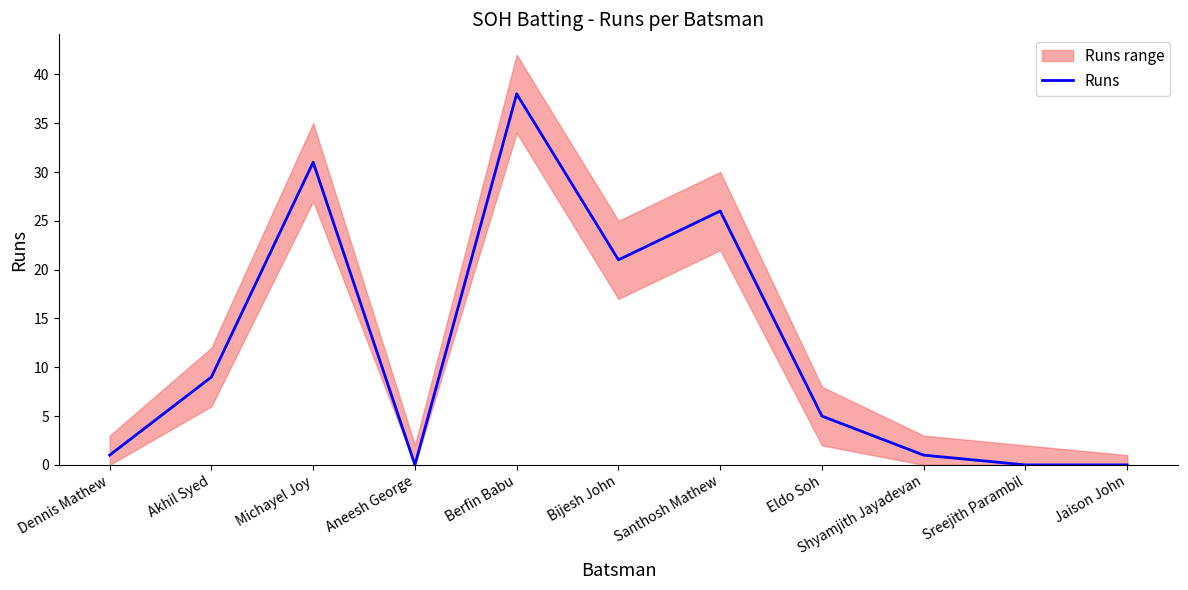

At which label is the value closest to 19?

Bijesh John